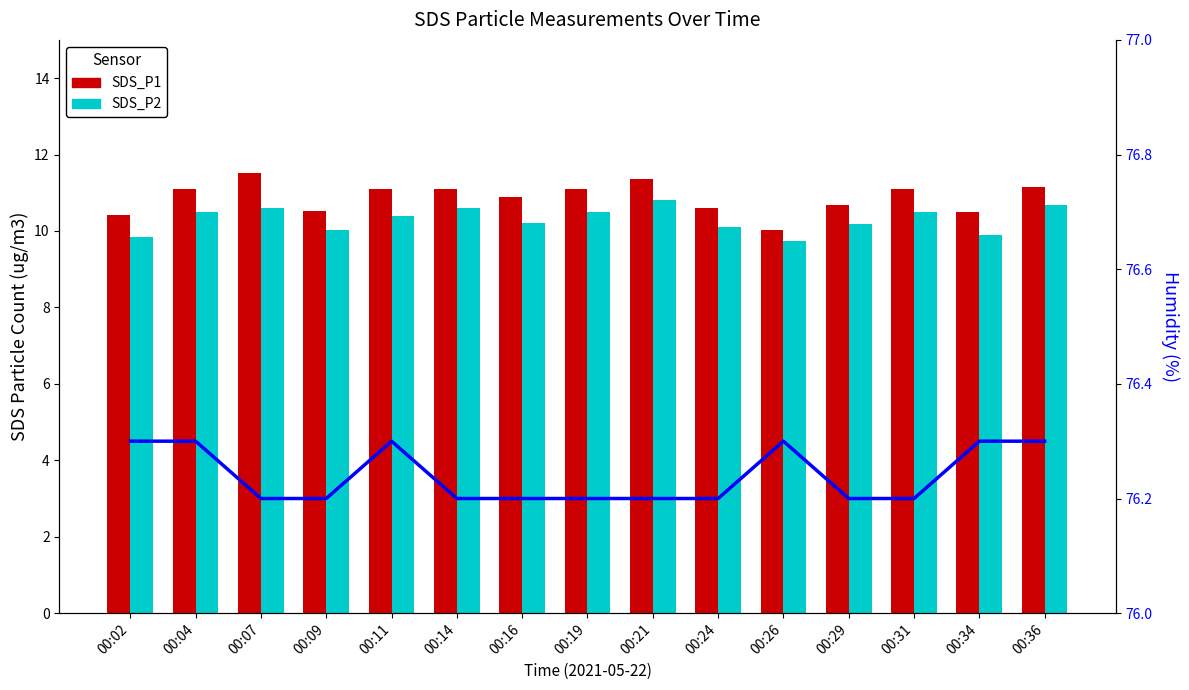

How many categories are shown in the chart?

15